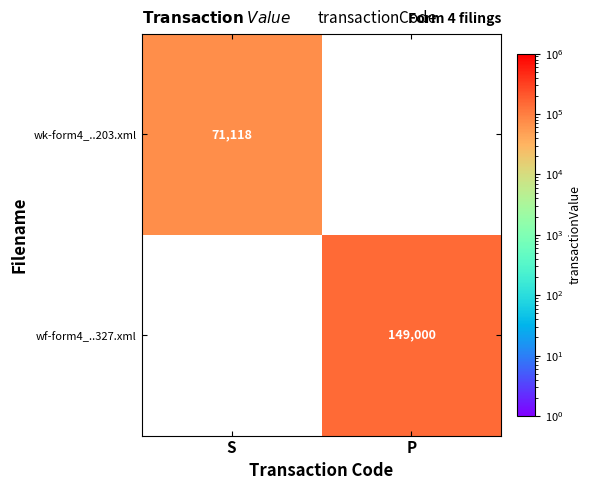

Is the value of wk-form4_..203.xml at S greater than the value of wf-form4_..327.xml at P?

No